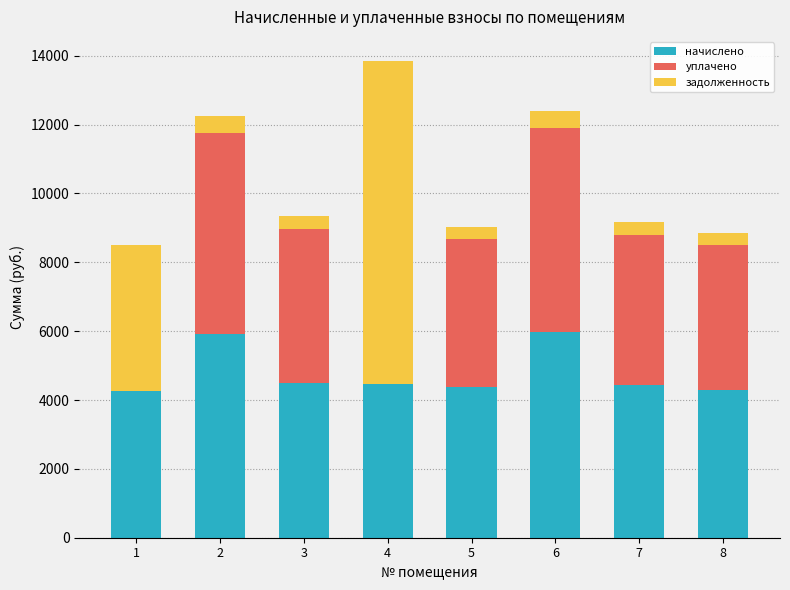

What is the sum of all начислено values?

38213.6